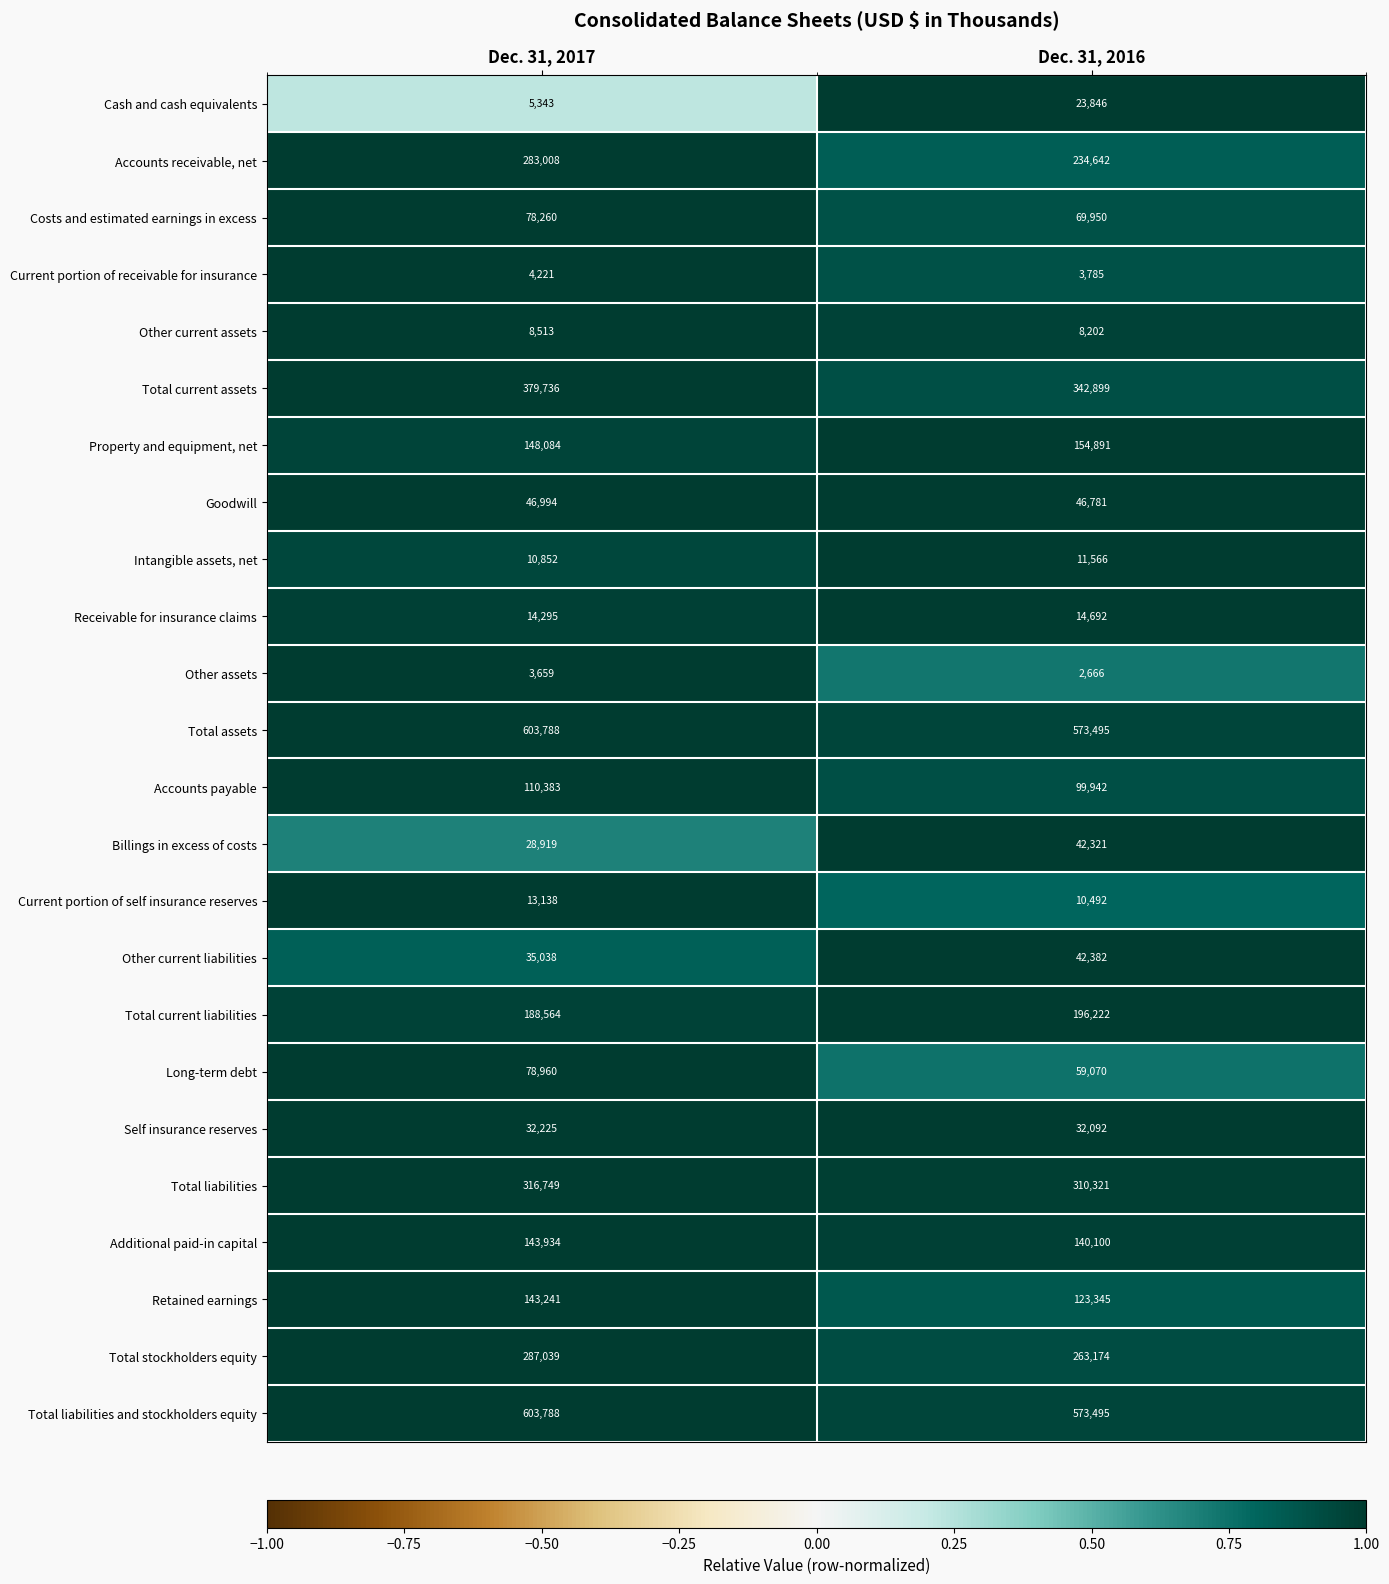

True or false: Total current liabilities has a value of 188564 at Dec. 31, 2017.

True